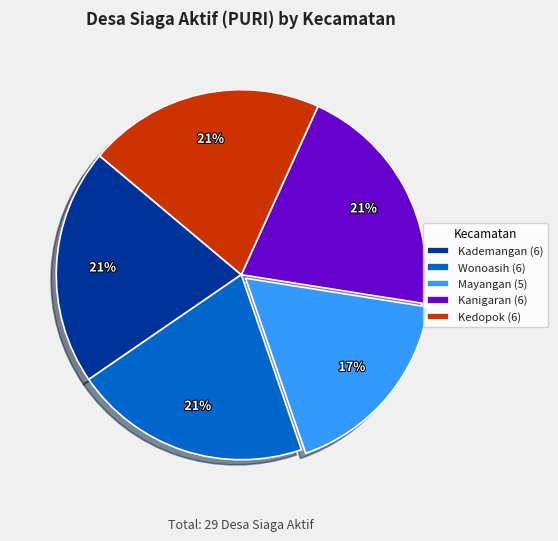

Does any single category account for the majority?

No